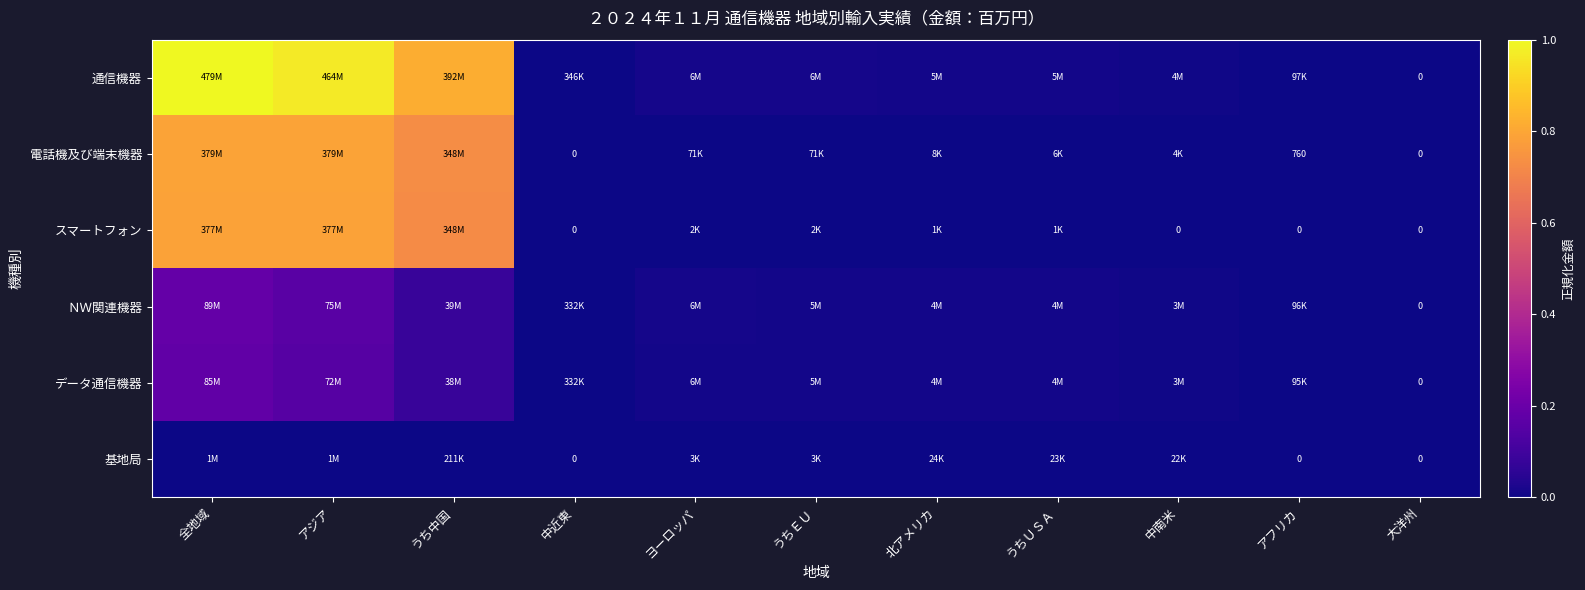

True or false: 通信機器 has a value of 0.0 at うちＵＳＡ.

False